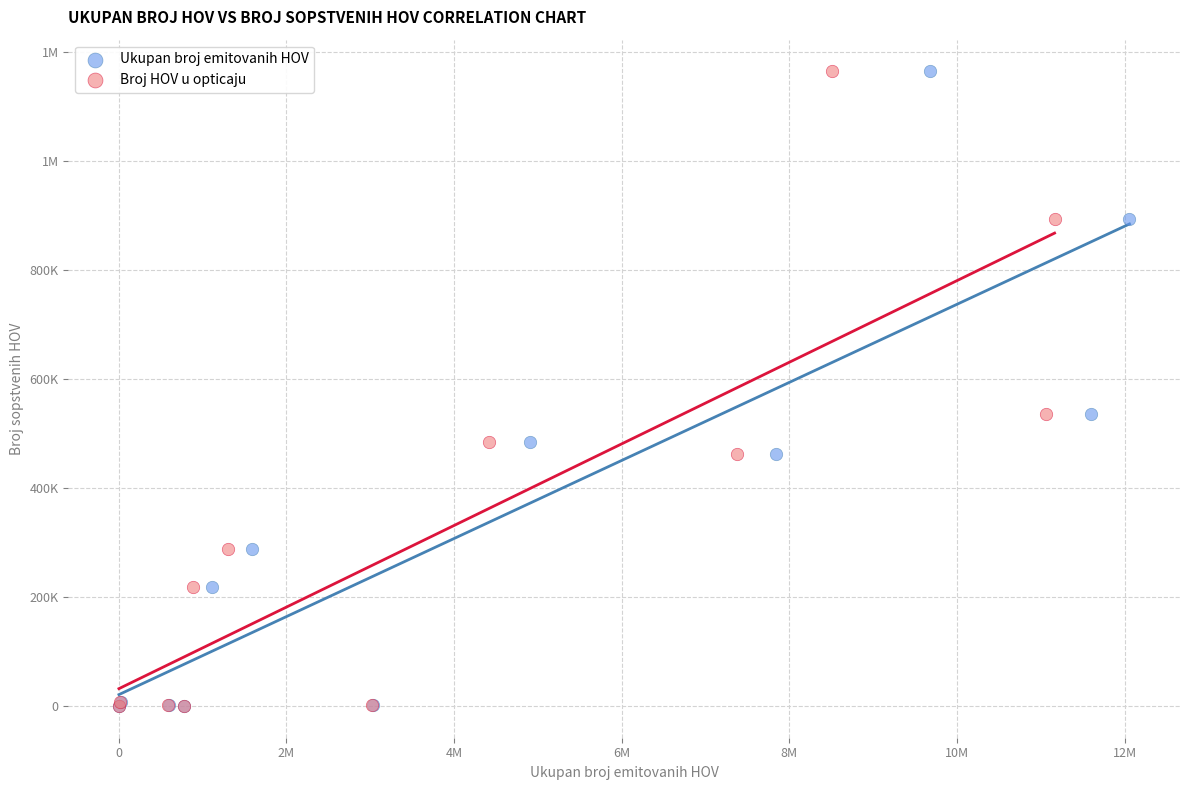

What are all the series names shown in the legend?

Ukupan broj emitovanih HOV, Broj HOV u opticaju